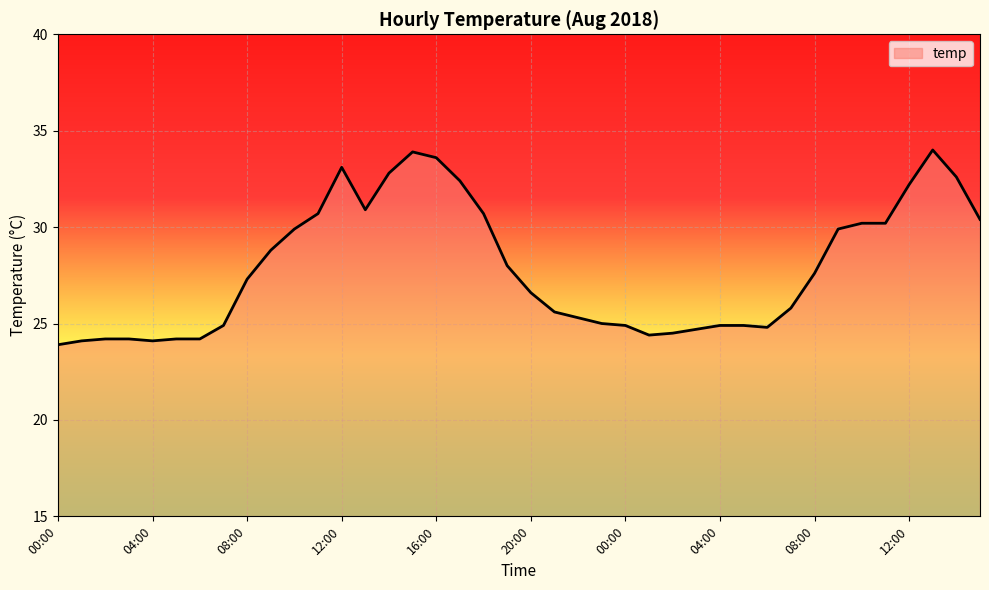

Count the number of data series in this chart.

1